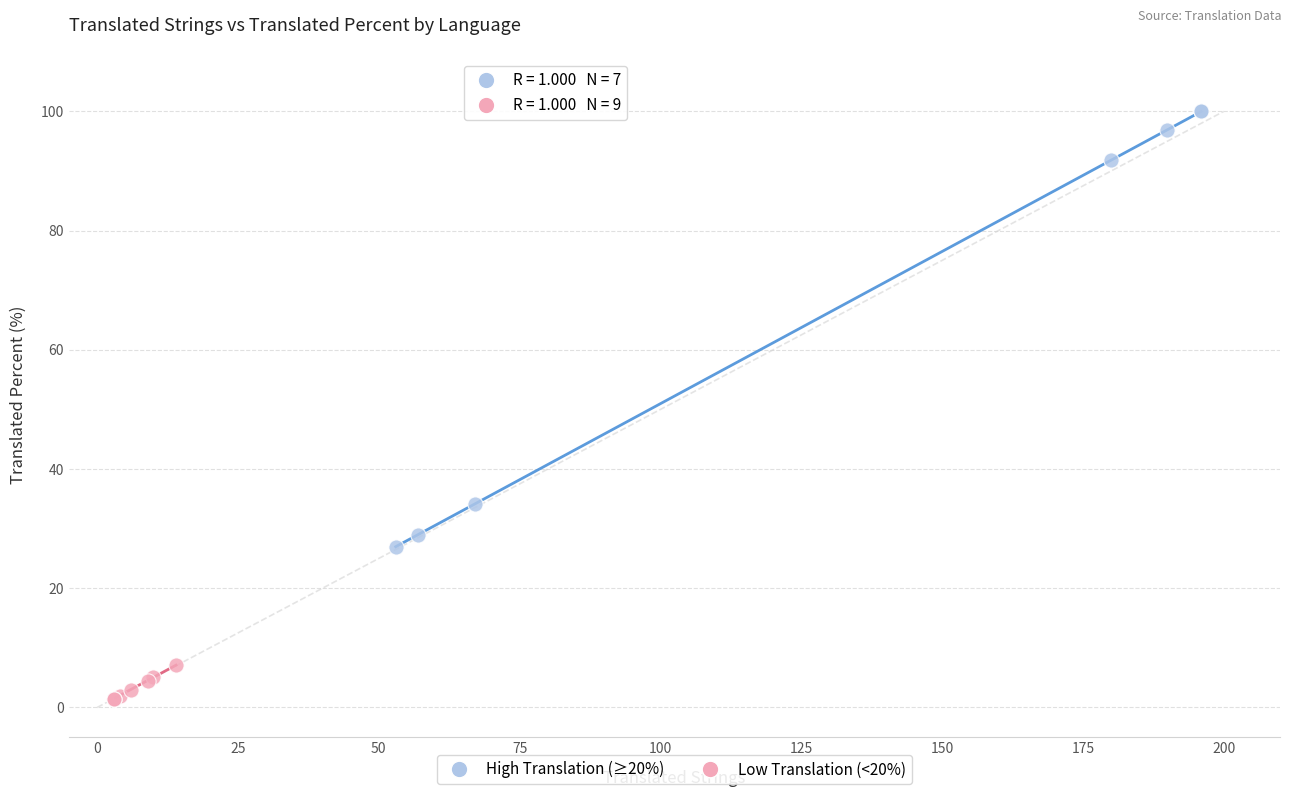

Which series contains the lowest Y value?

Low Translation (<20%)